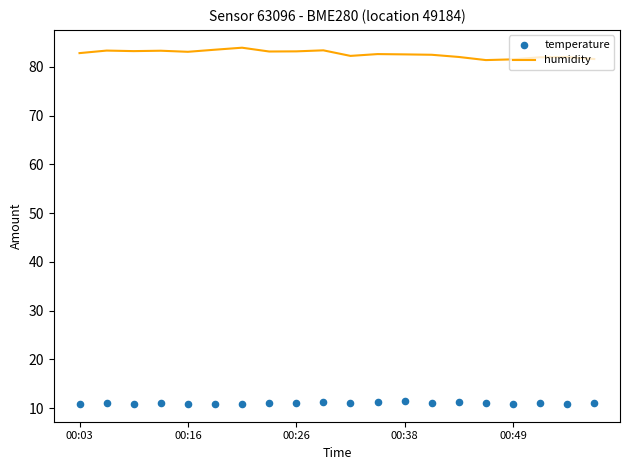

At how many categories does at least one series exceed 64?

20